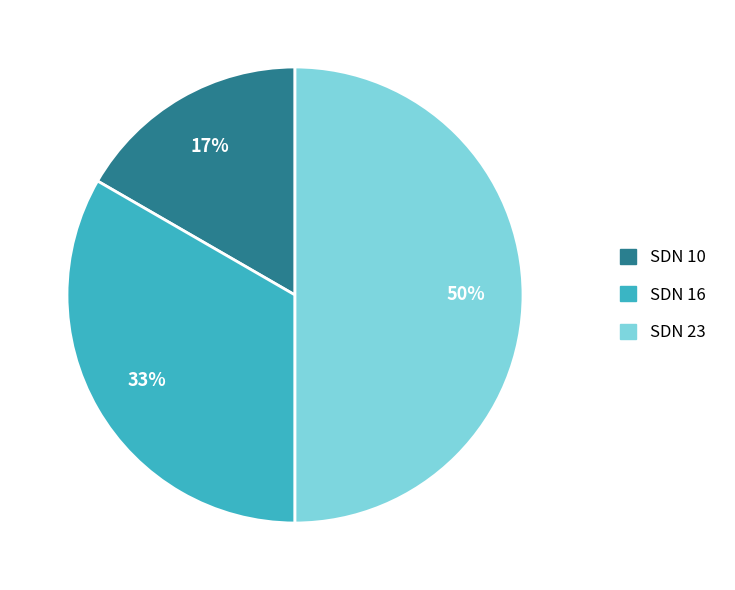

To the nearest percent, what percentage of the pie is SDN 10?

17%